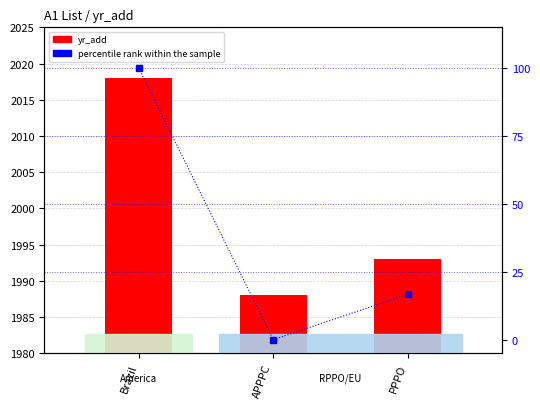

What is the average value of the yr_add series?

1999.7